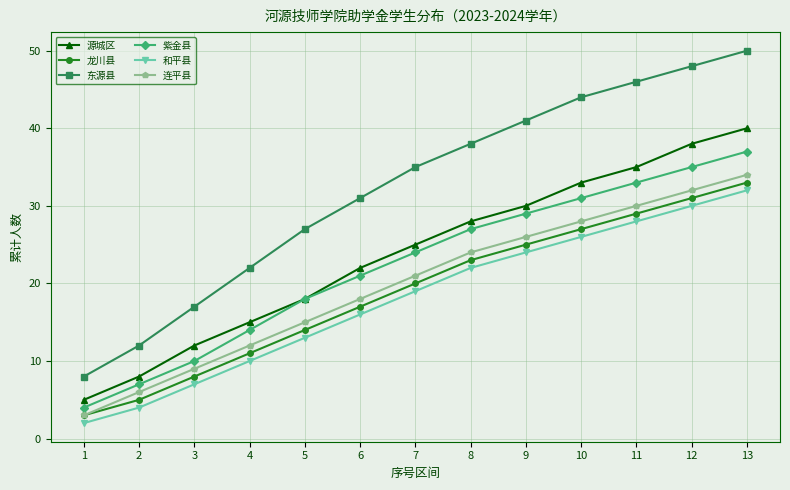

What is the value of the 紫金县 point at the 1st from the left?

4